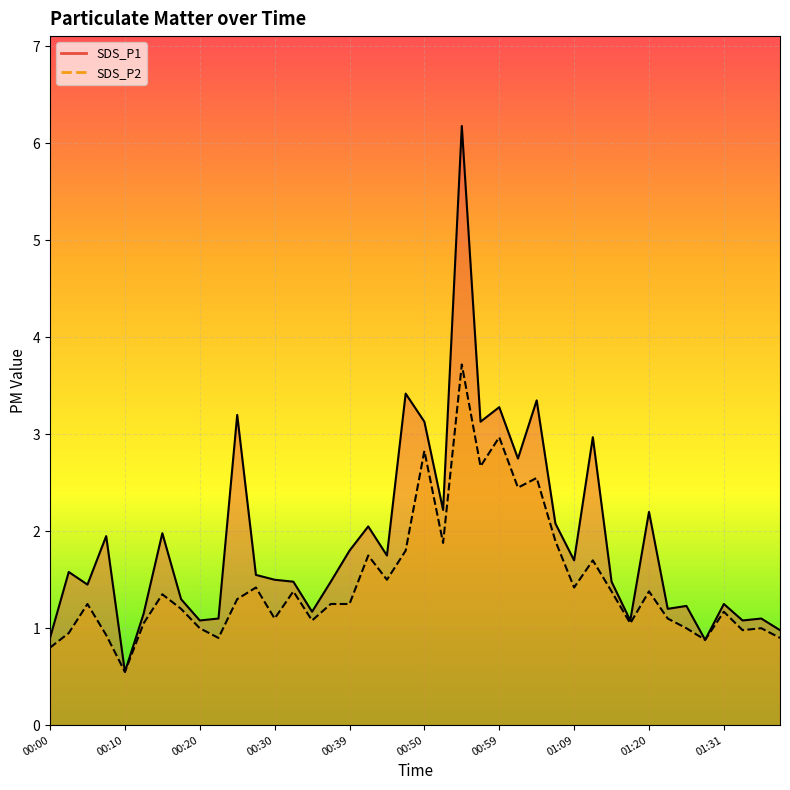

Rank the series by their average value, from highest to lowest.

SDS_P1, SDS_P2